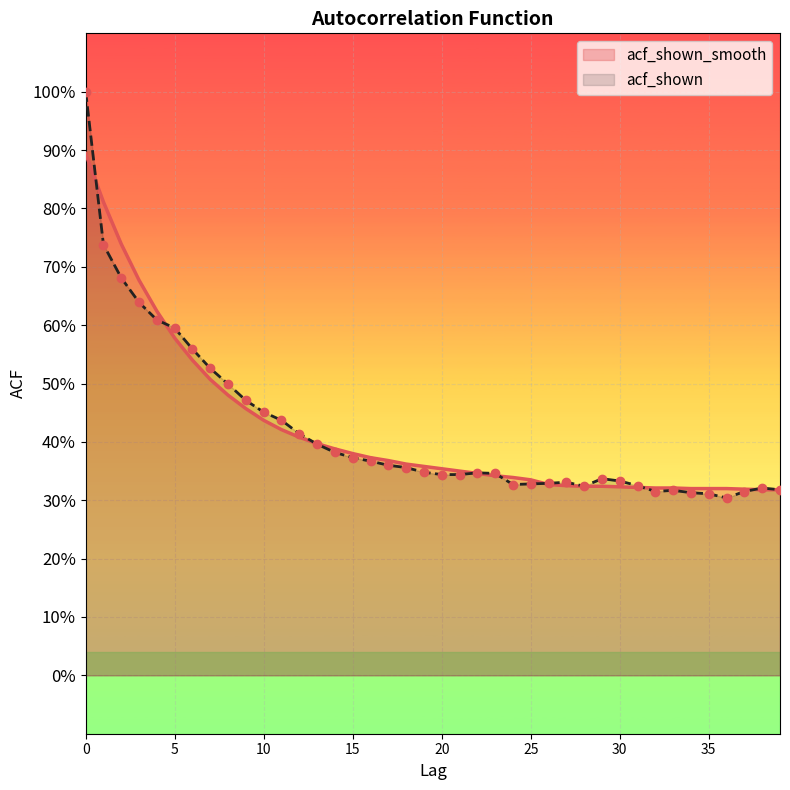

Which series has the largest Y range (max minus min)?

acf_shown